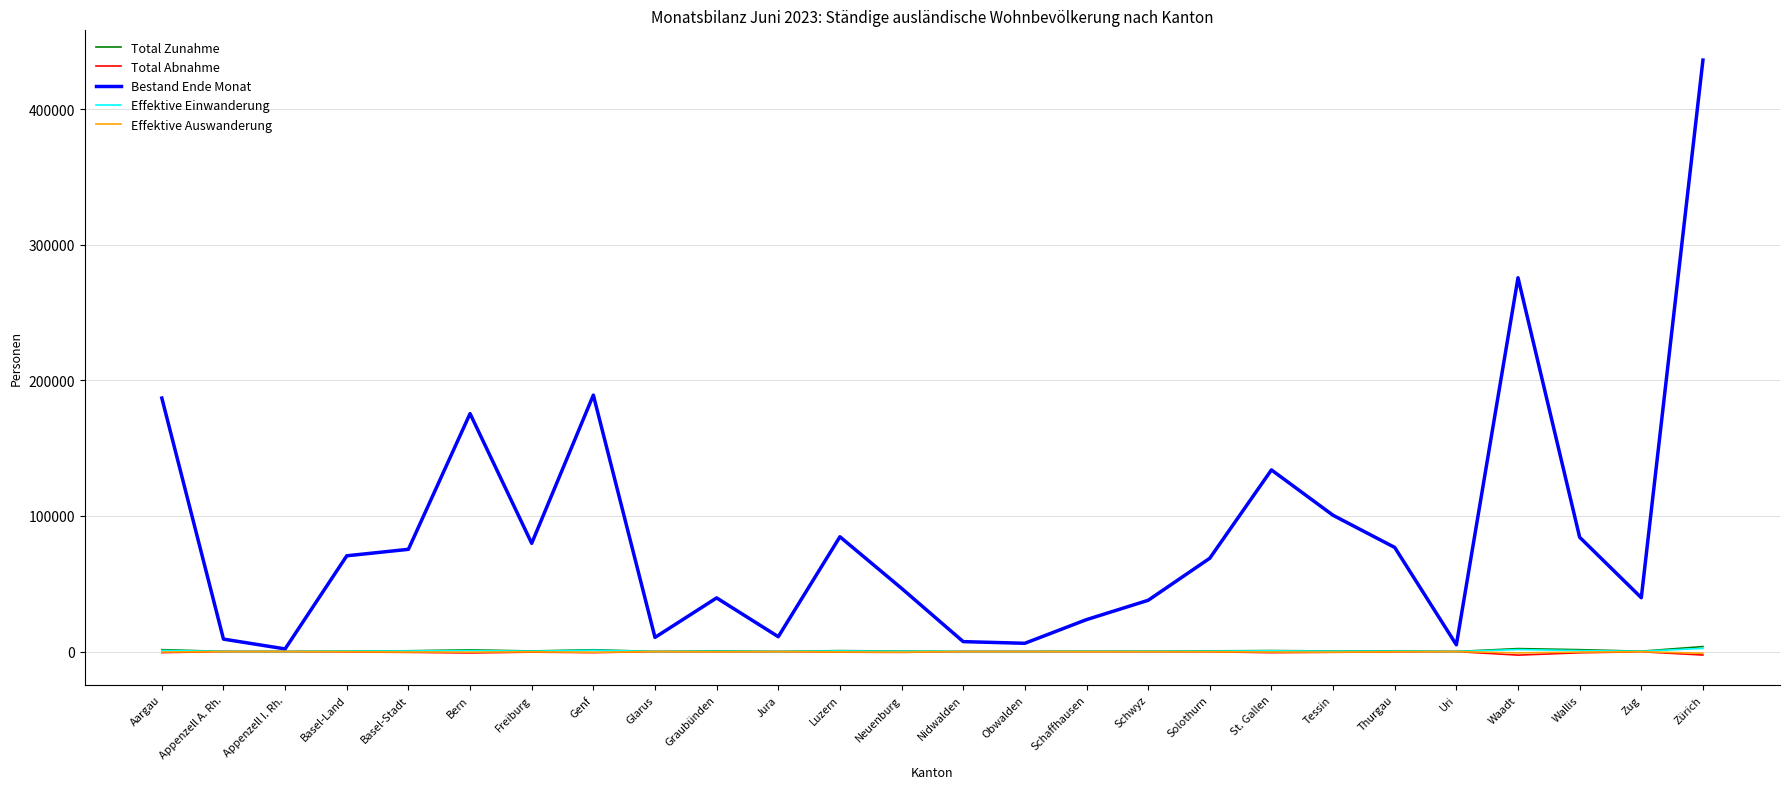

What is the average value of the Effektive Auswanderung series?

-268